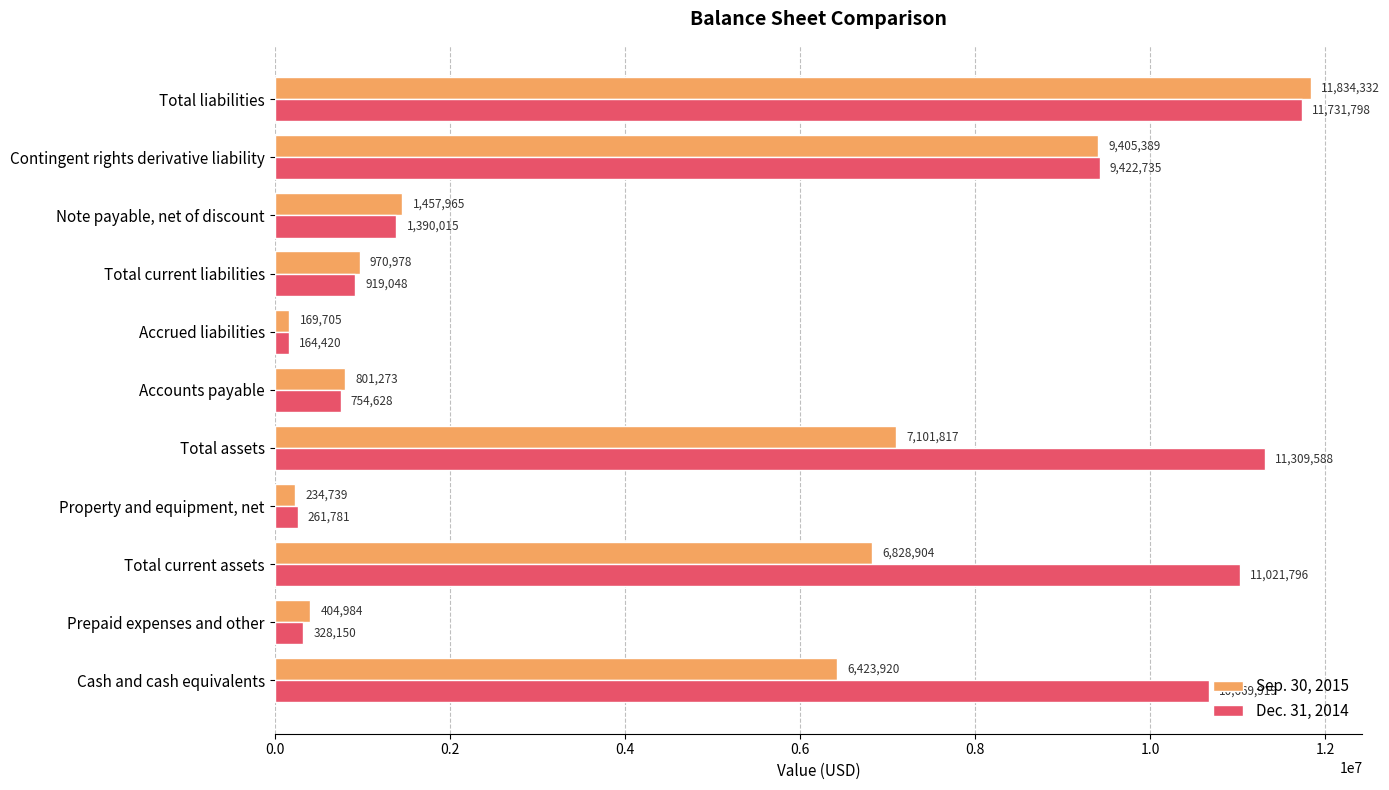

Rank the categories by Sep. 30, 2015 value from lowest to highest.

Accrued liabilities, Property and equipment, net, Prepaid expenses and other, Accounts payable, Total current liabilities, Note payable, net of discount, Cash and cash equivalents, Total current assets, Total assets, Contingent rights derivative liability, Total liabilities